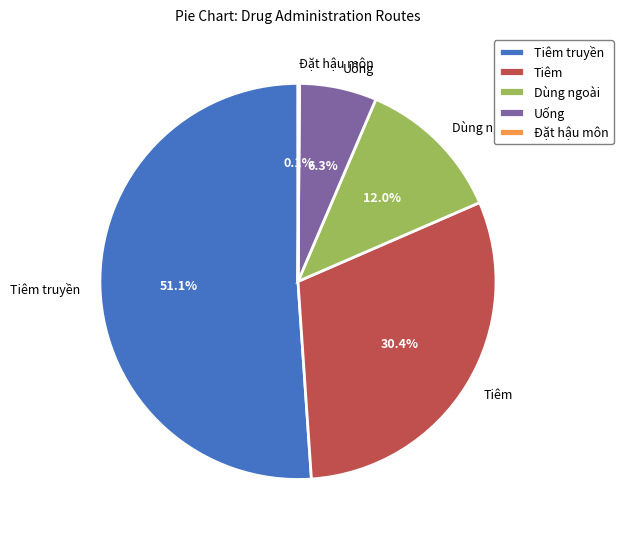

Which category accounts for the majority?

Tiêm truyền